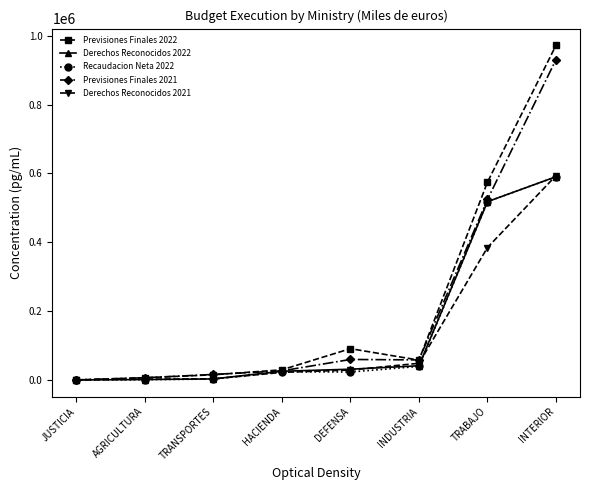

Is the value of Derechos Reconocidos 2022 at INDUSTRIA greater than the value of Previsiones Finales 2021 at AGRICULTURA?

Yes